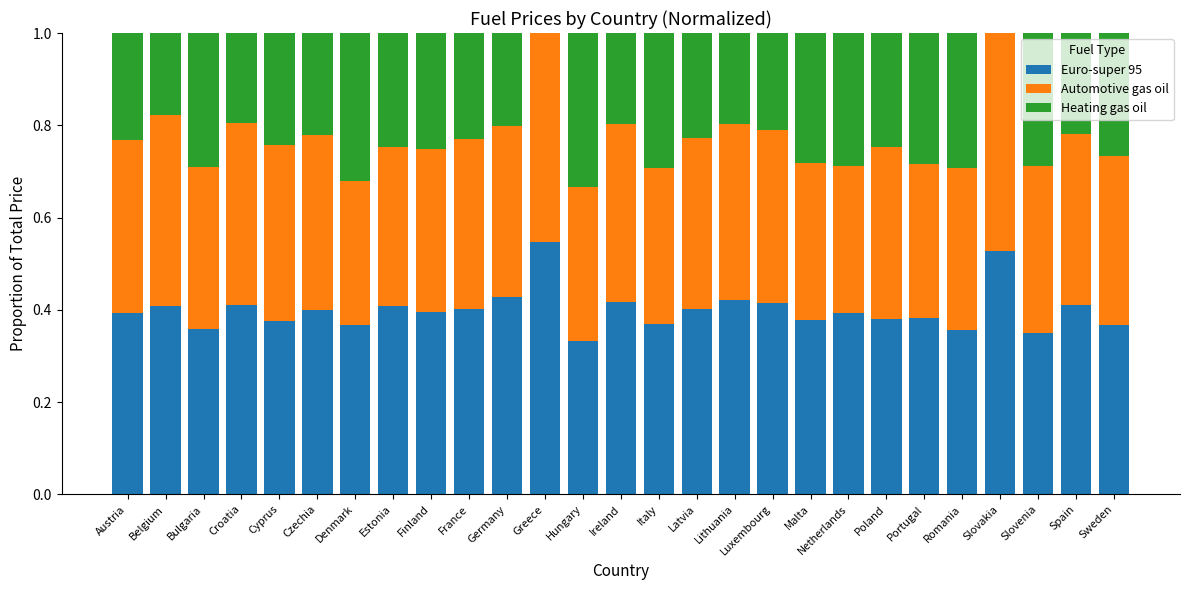

How many distinct data groups are displayed?

3